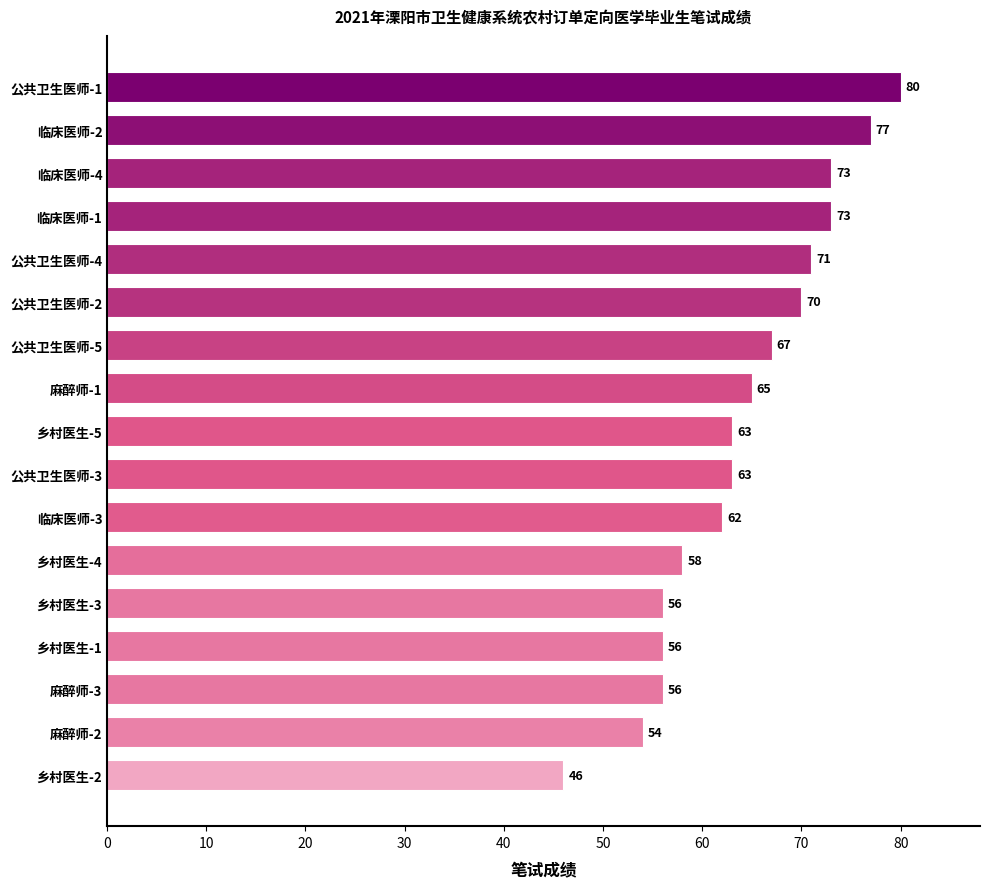

Reading bottom to top, list all the values displayed in this chart.

乡村医生-2=46	麻醉师-2=54	麻醉师-3=56	乡村医生-1=56	乡村医生-3=56	乡村医生-4=58	临床医师-3=62	公共卫生医师-3=63	乡村医生-5=63	麻醉师-1=65	公共卫生医师-5=67	公共卫生医师-2=70	公共卫生医师-4=71	临床医师-1=73	临床医师-4=73	临床医师-2=77	公共卫生医师-1=80